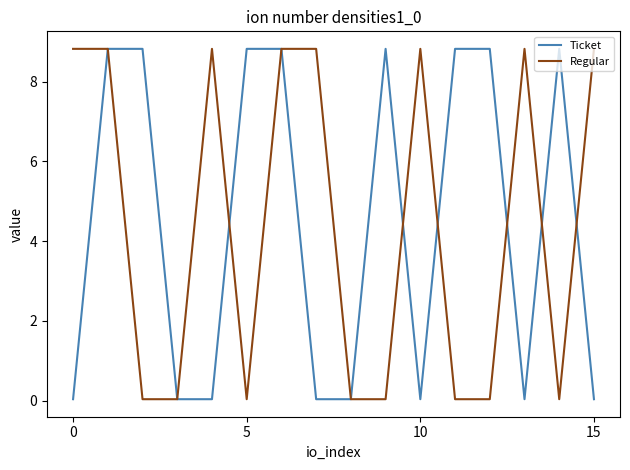

What is the greatest value displayed?

8.8